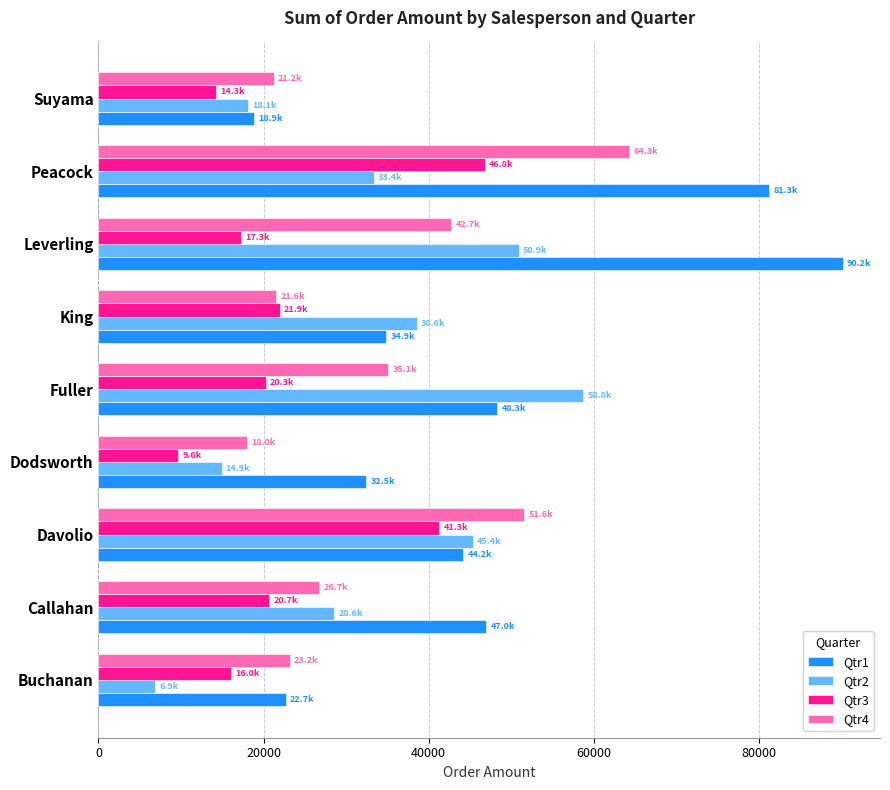

What are all the series names shown in the legend?

Qtr1, Qtr2, Qtr3, Qtr4